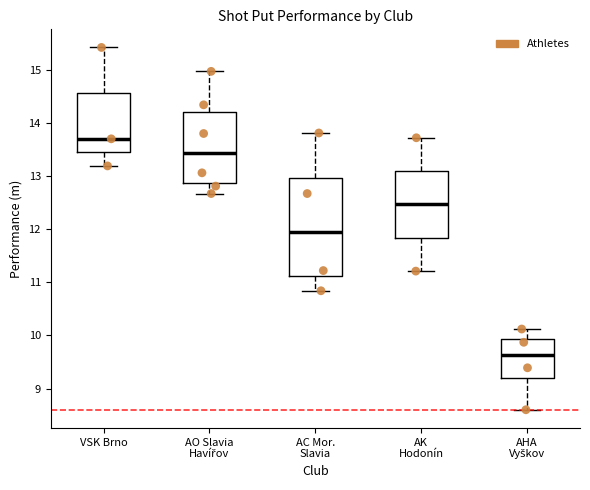

Where is the lower edge of the box for AK Hodonín on the y-axis? The values are not printed on the chart, so give them approximately, as read against the axis.

11.8